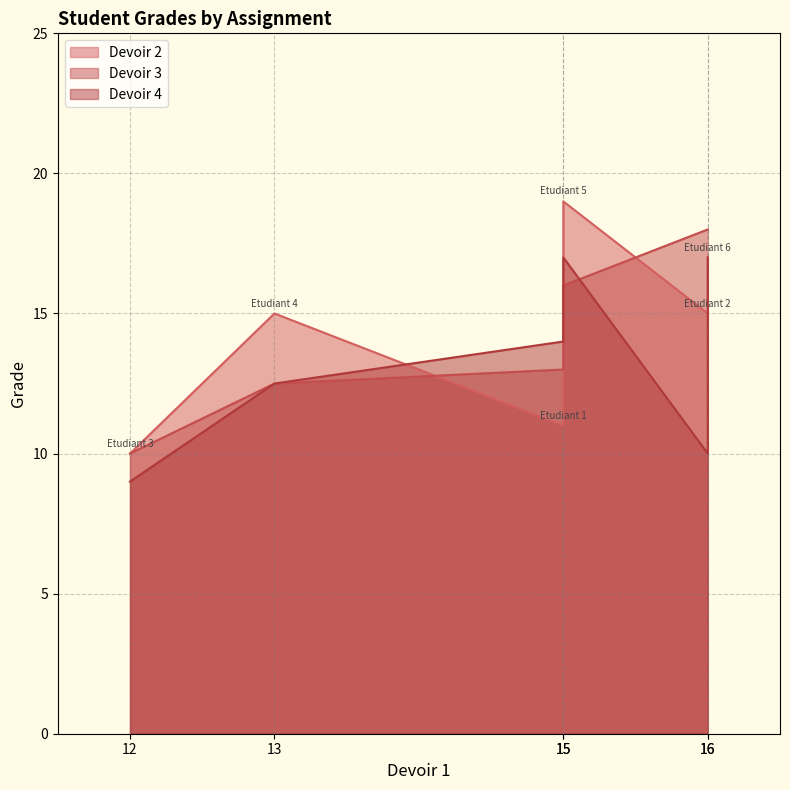

How many lines are shown in the chart?

3